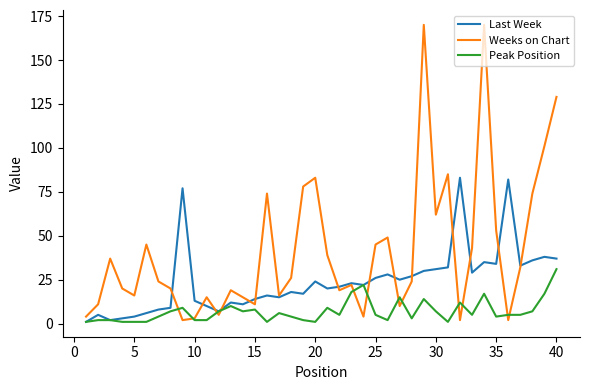

What is the greatest value displayed?

170